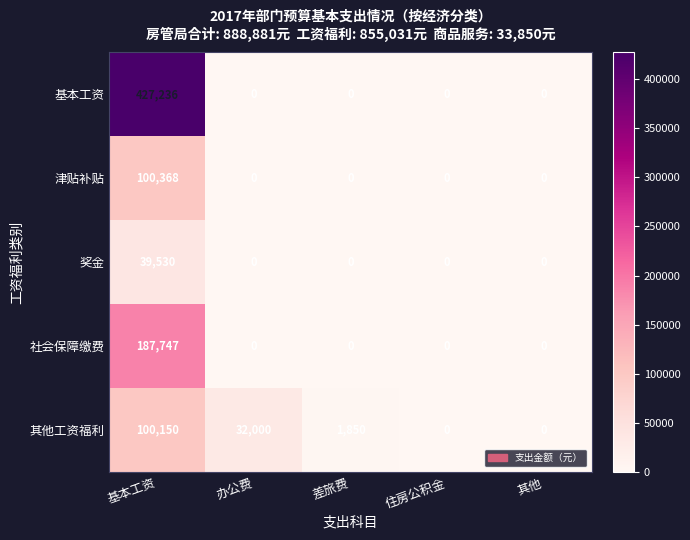

Is it true that 基本工资 equals 0 at 差旅费?

True